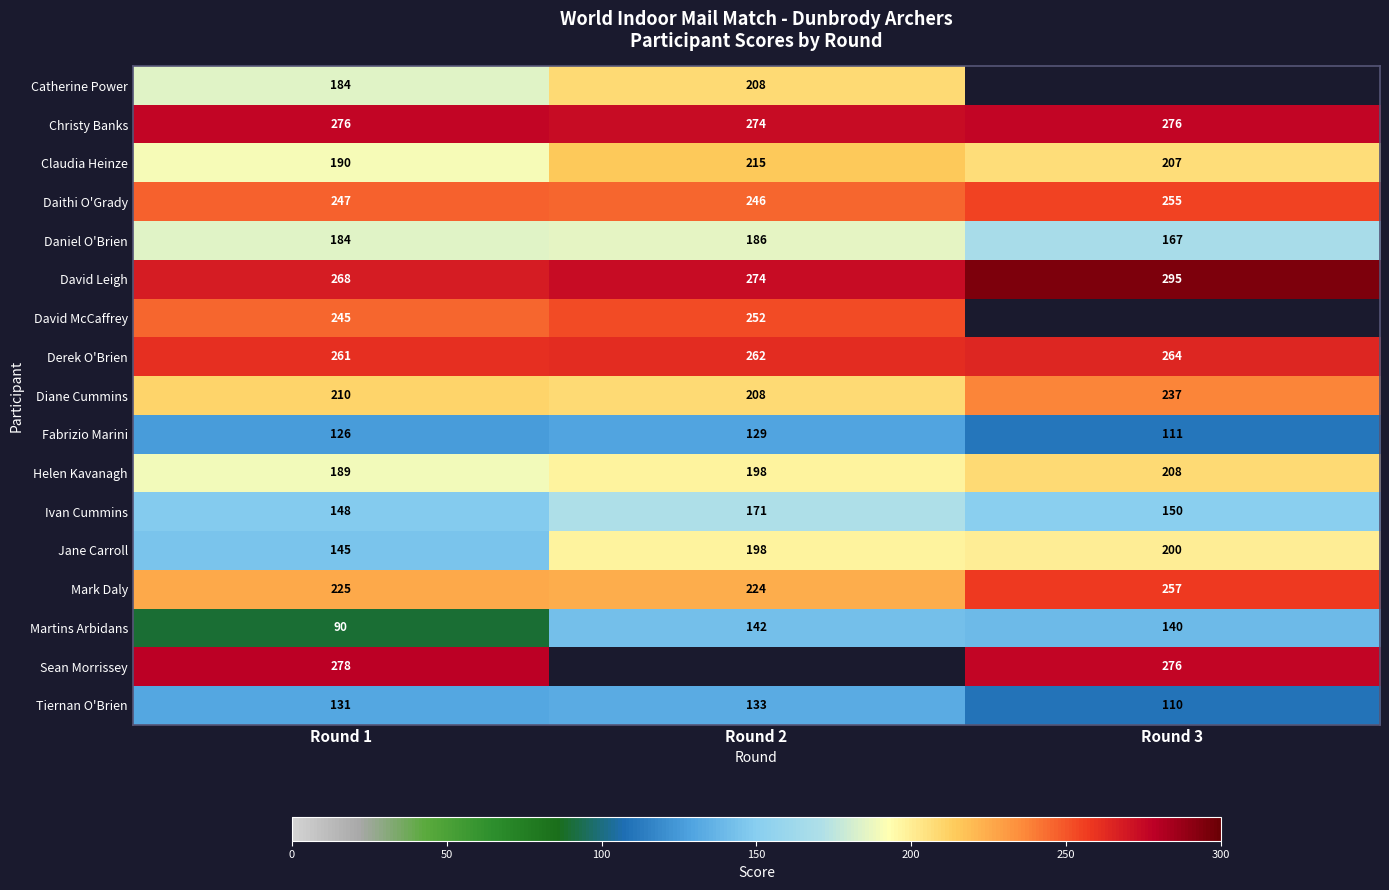

True or false: Sean Morrissey has a value of 278 at Round 1.

True